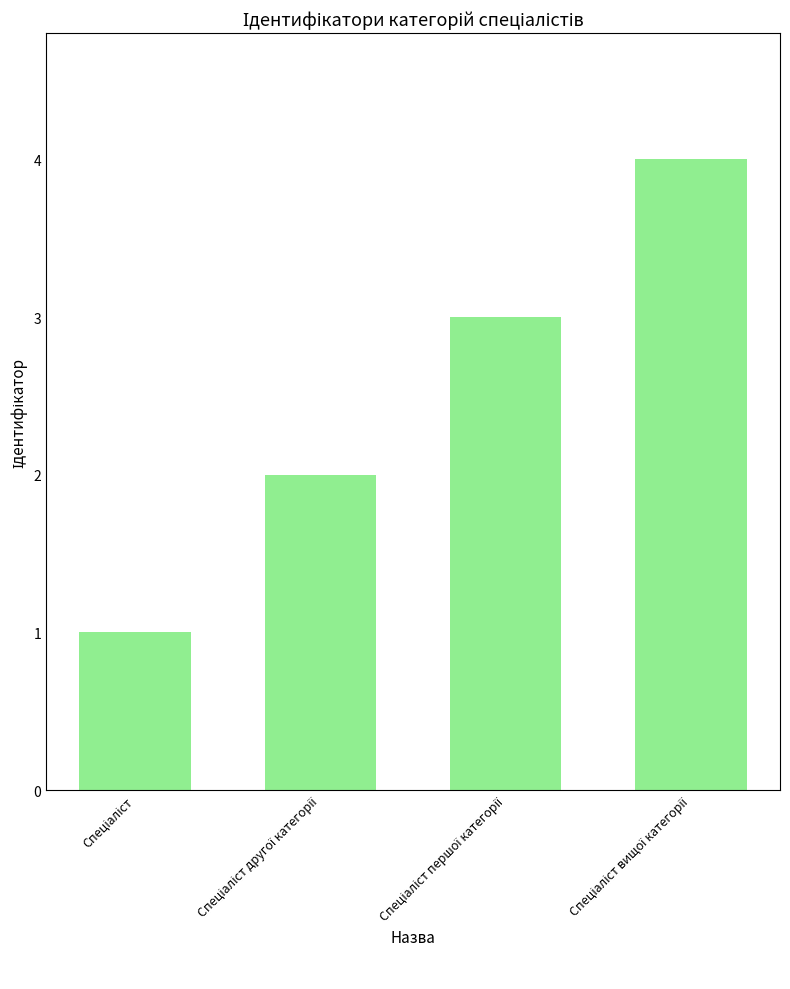

How many values are below 3?

2